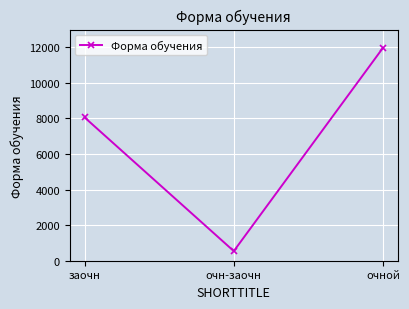

Reading right to left, transcribe all the data shown in this chart.

11969	541	8056